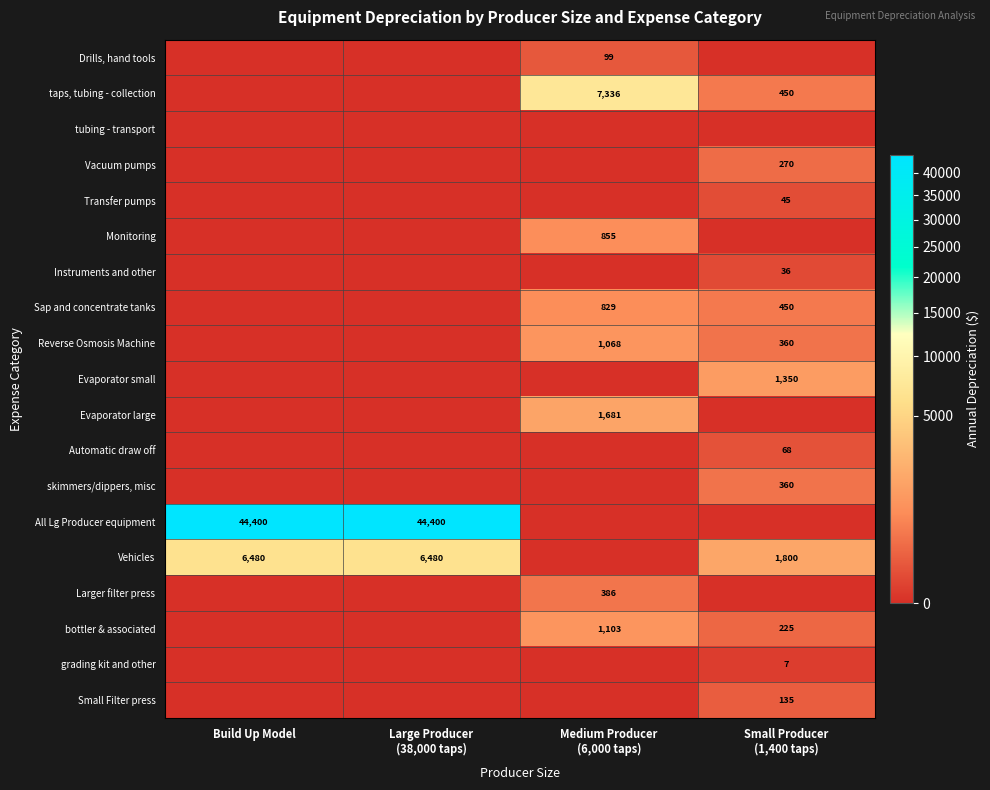

Is it true that Vehicles equals 6480 at Build Up Model?

True